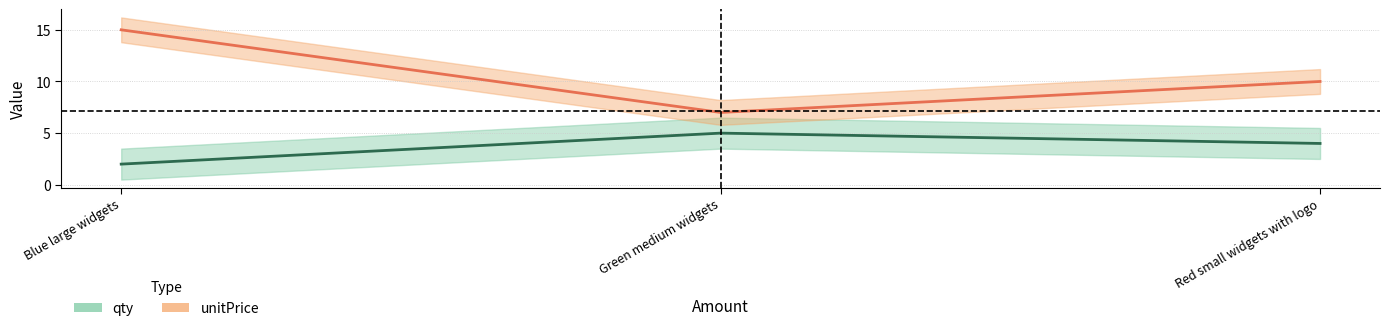

Reading left to right, extract all data points from this chart.

qty: Blue large widgets=2	Green medium widgets=5	Red small widgets with logo=4
unitPrice: Blue large widgets=15	Green medium widgets=7	Red small widgets with logo=10